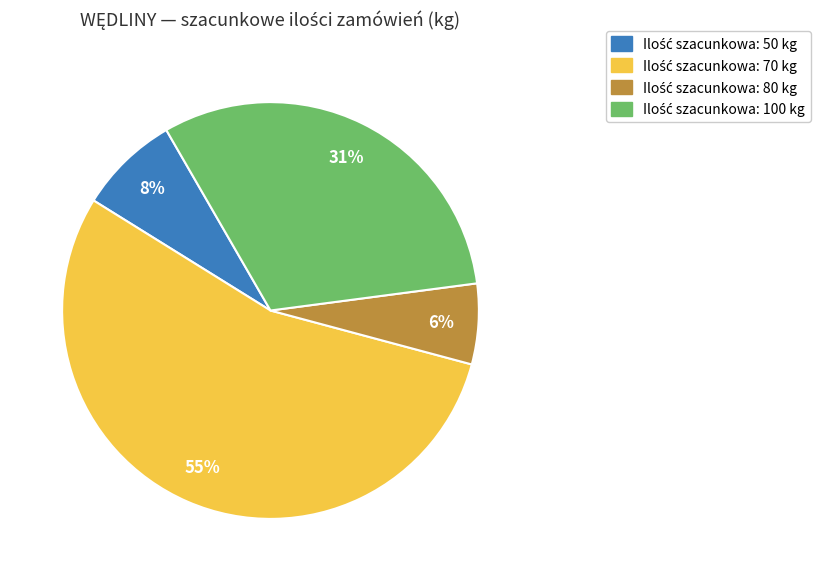

To the nearest percent, what is the average slice percentage?

25%